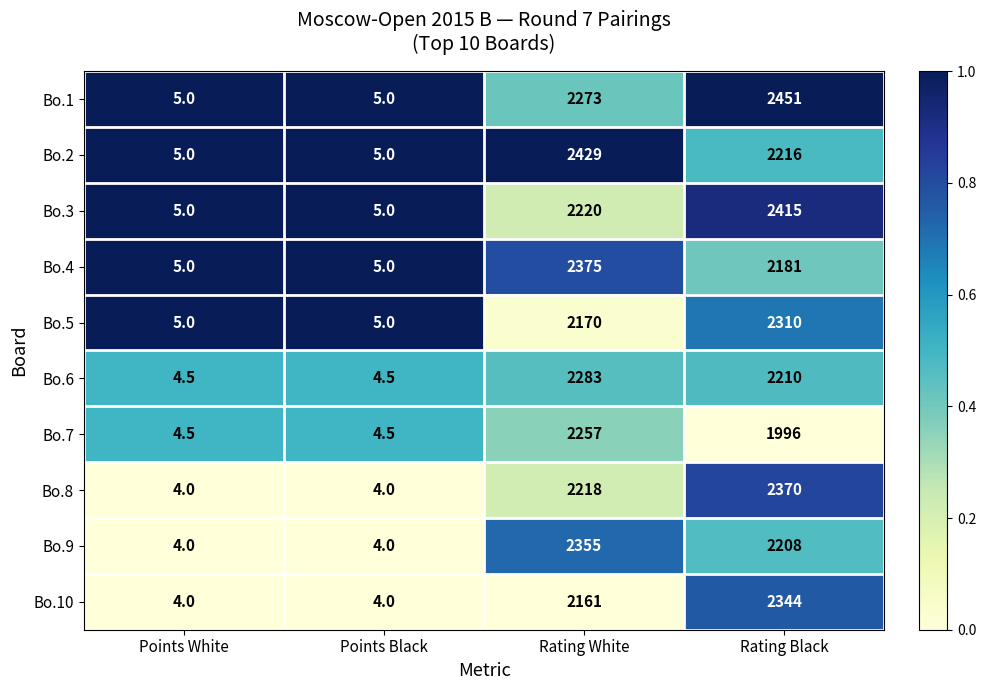

At which label does Bo.2 reach its peak?

Rating White